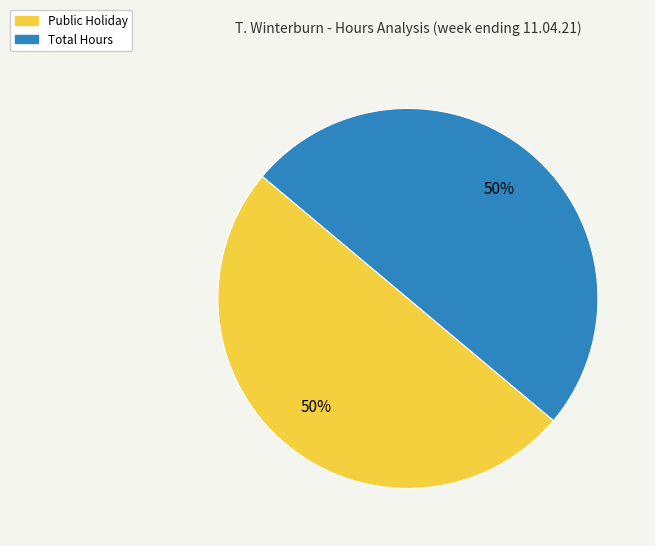

How many segments does this pie chart have?

2